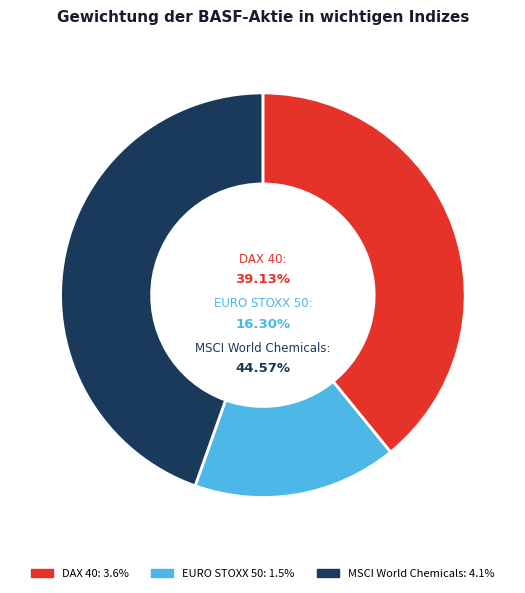

Which slice is the largest?

MSCI World Chemicals